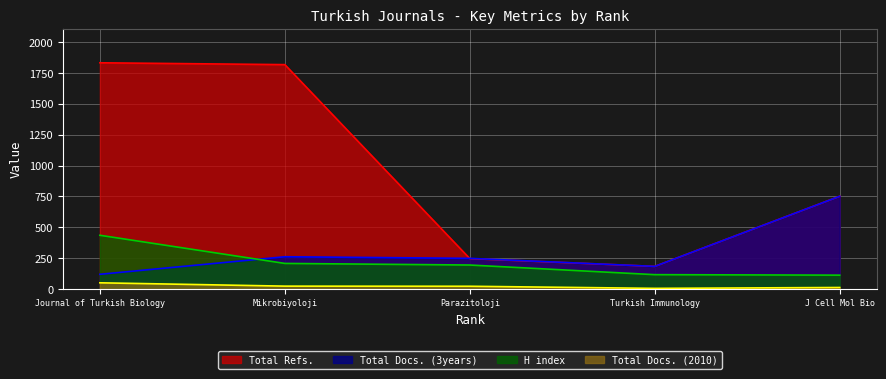

Is it true that Total Refs. equals 981 at J Cell Mol Bio?

False